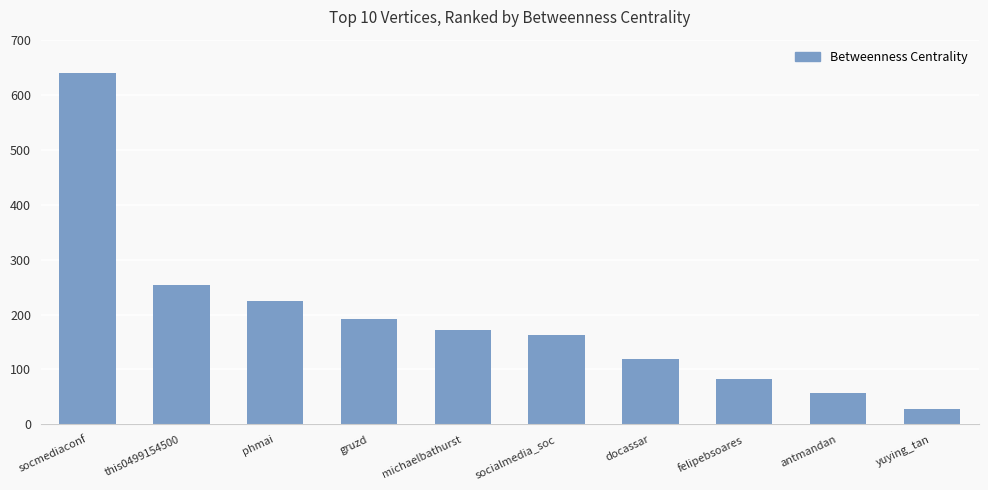

The chart shows a value of 75.7 at michaelbathurst. True or false?

False